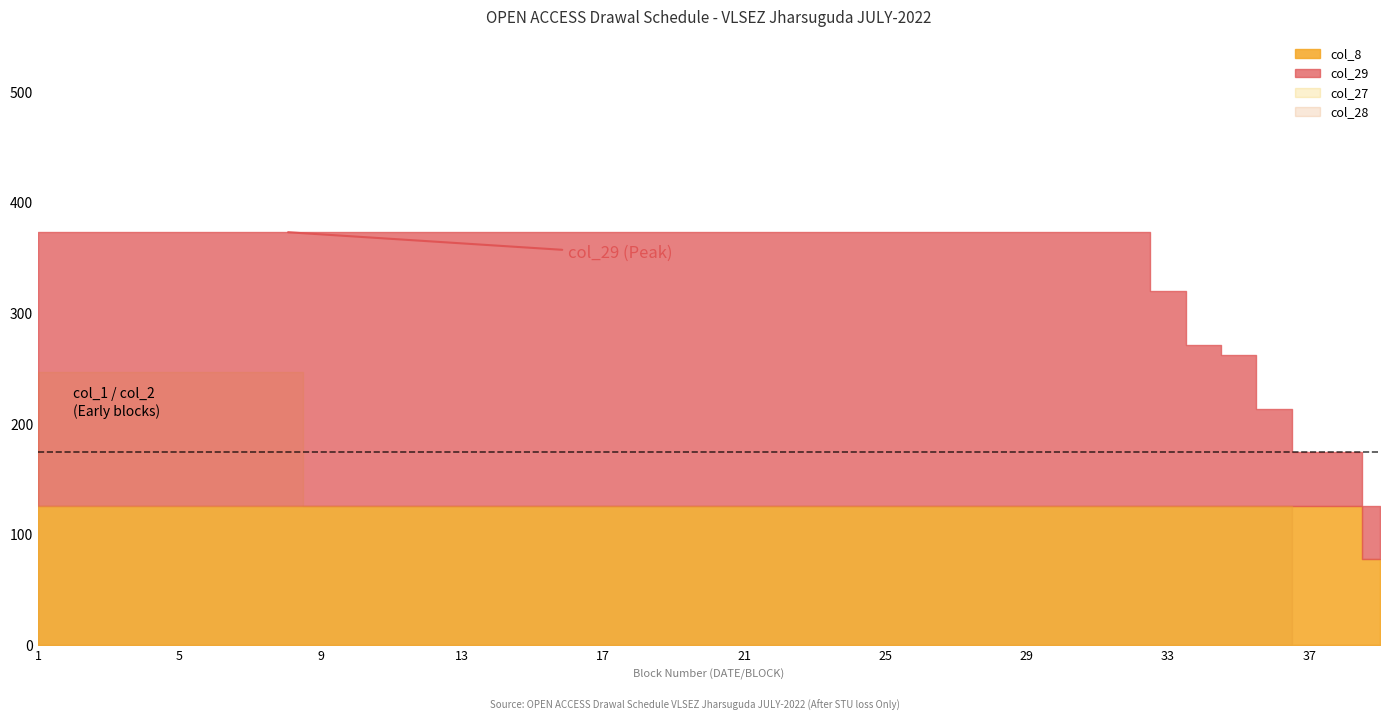

How many intersections are there between col_8 and col_29?

1